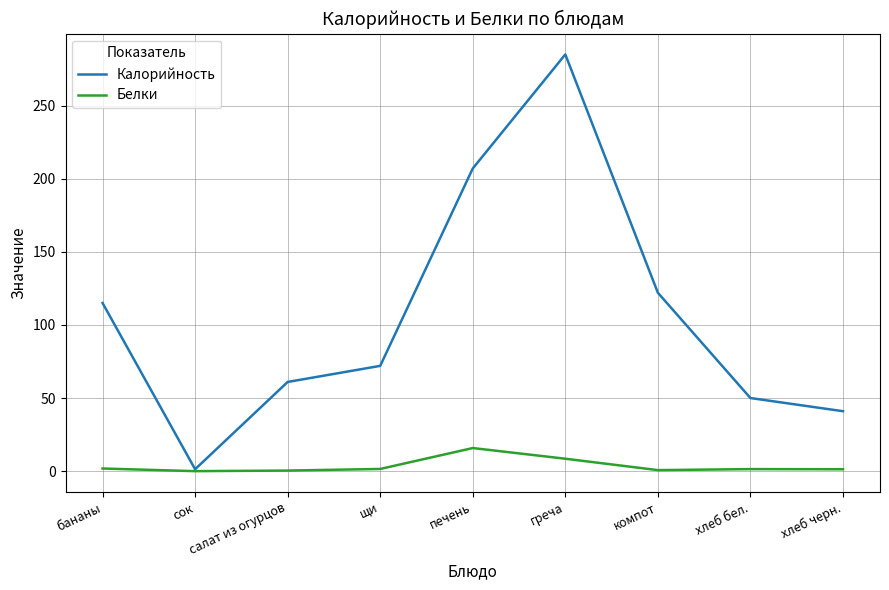

Rank the categories by Калорийность value from highest to lowest.

греча, печень, компот, бананы, щи, салат из огурцов, хлеб бел., хлеб черн., сок